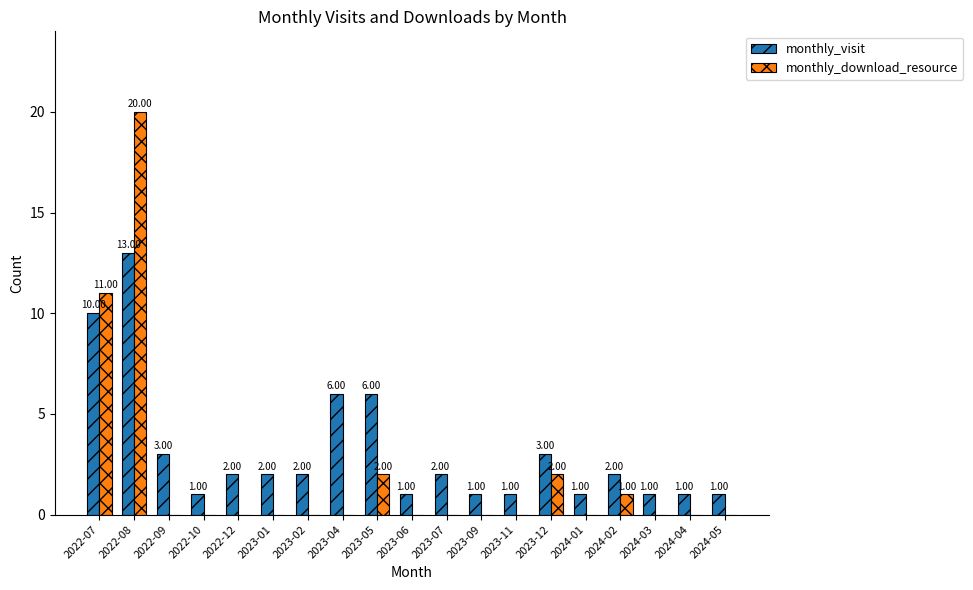

How many groups of bars are there?

19